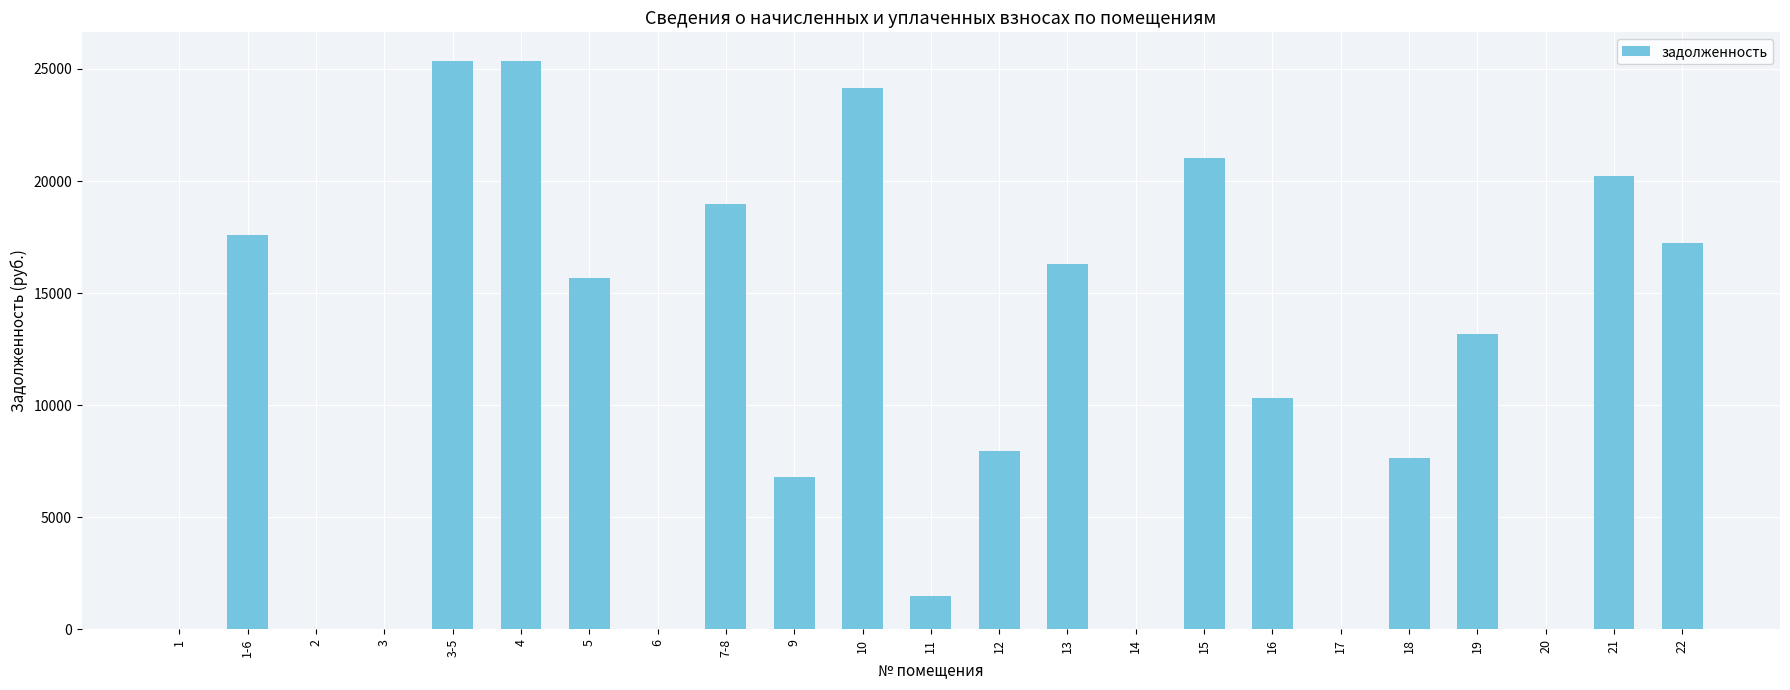

Which has a higher value, 19 or 7-8?

7-8